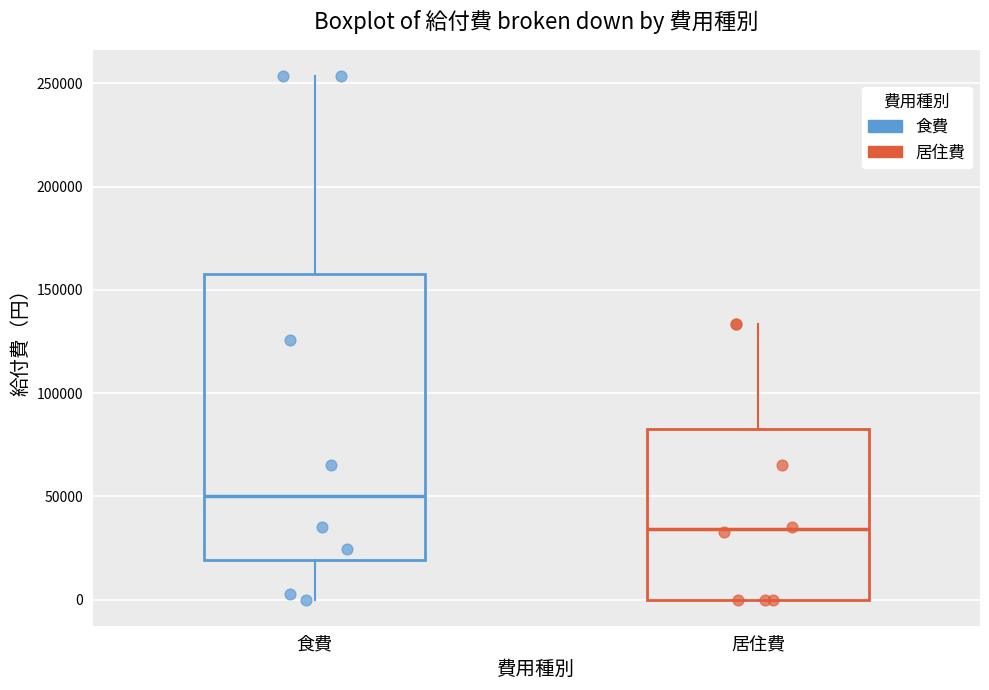

Where does the median line of the box for 居住費 sit on the y-axis? The values are not printed on the chart, so give them approximately, as read against the axis.

35000